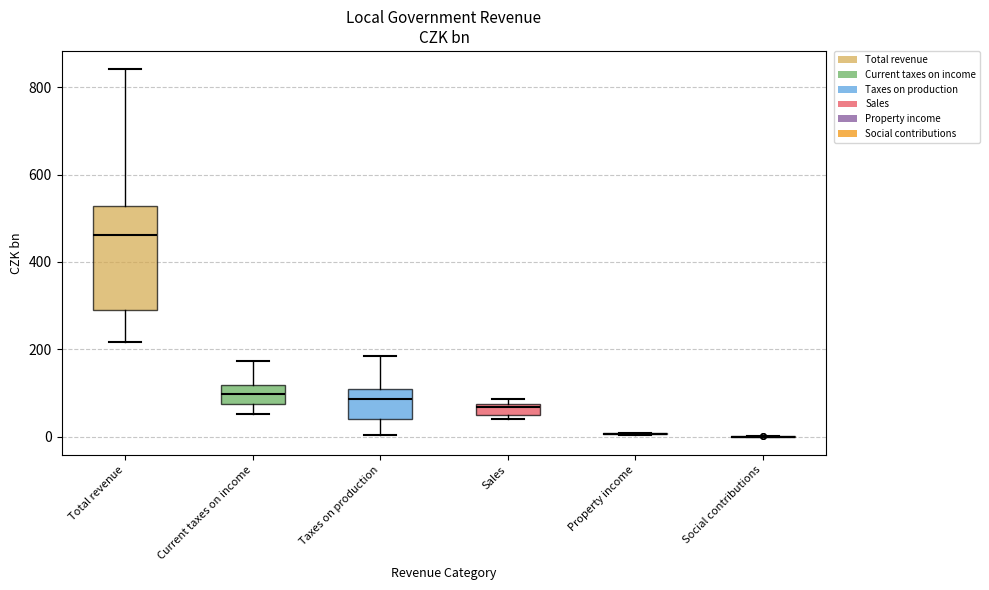

Where is the upper edge of the box for Taxes on production on the y-axis? The values are not printed on the chart, so give them approximately, as read against the axis.

100